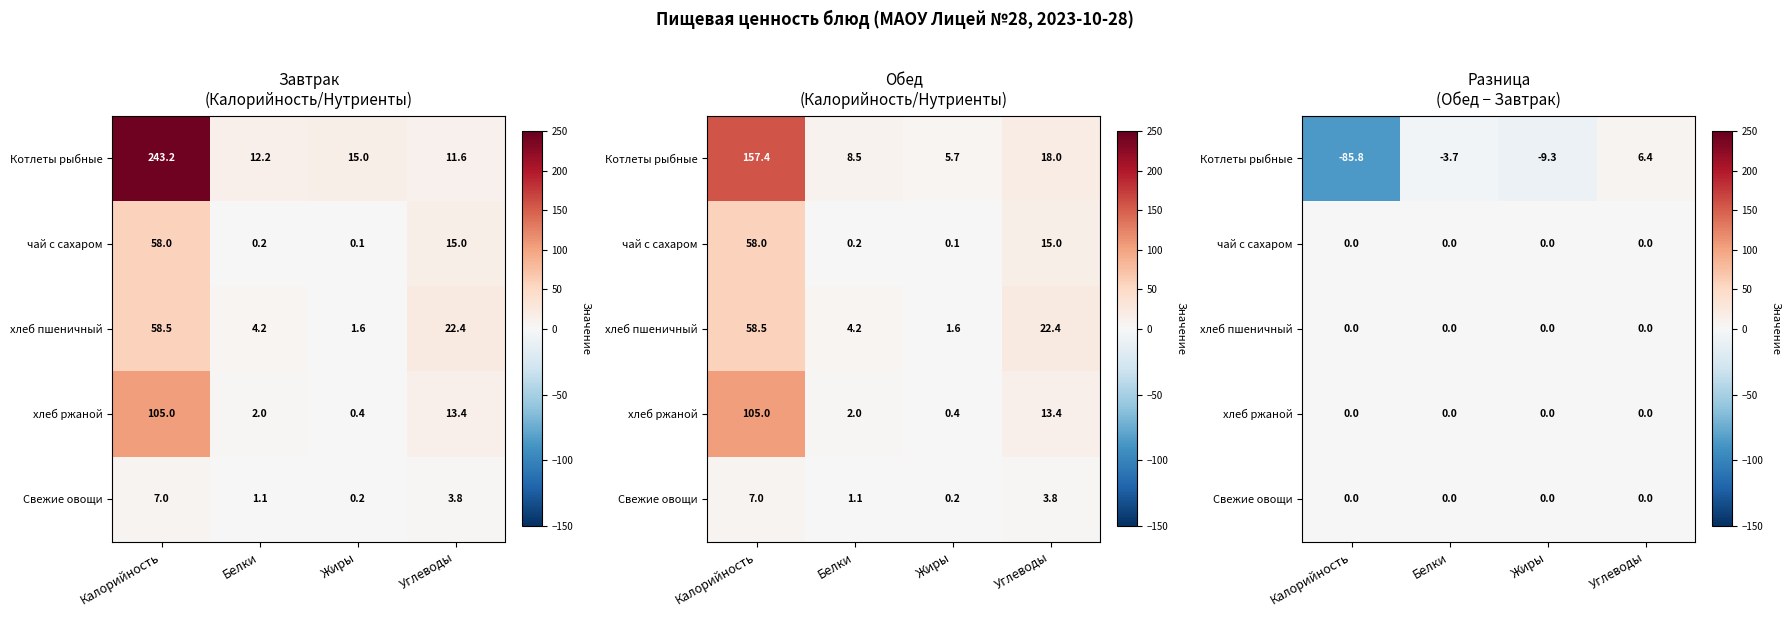

At which label does хлеб ржаной reach its peak?

Калорийность